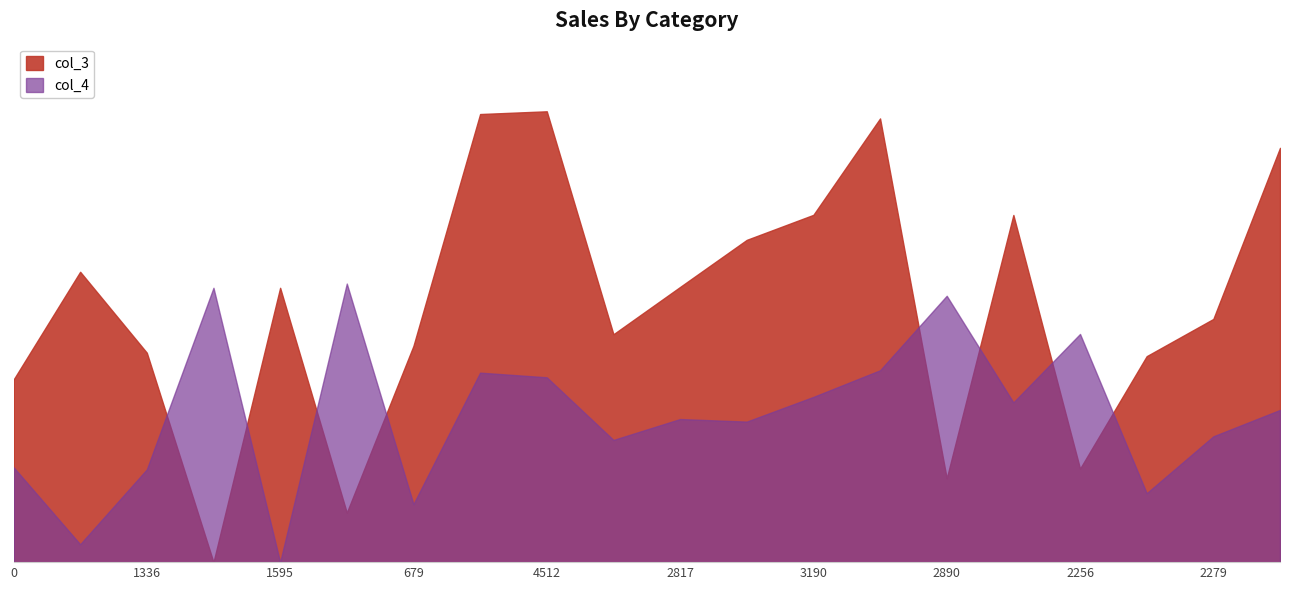

What is the approximate value of col_4 at 3064, to the nearest 50?

4600